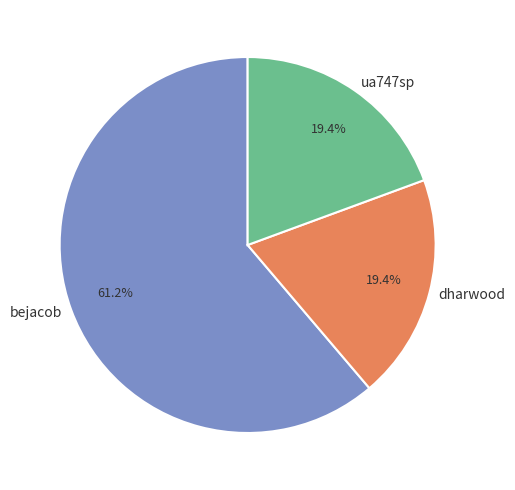

Which slice represents more than half of the pie?

bejacob